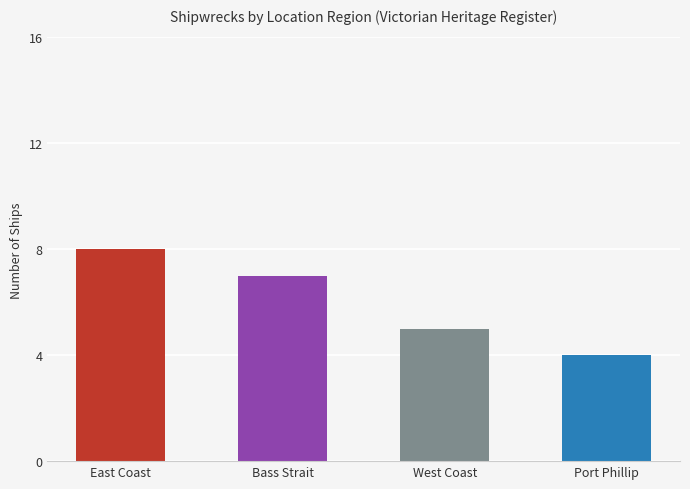

How many values are between 5 and 8?

3